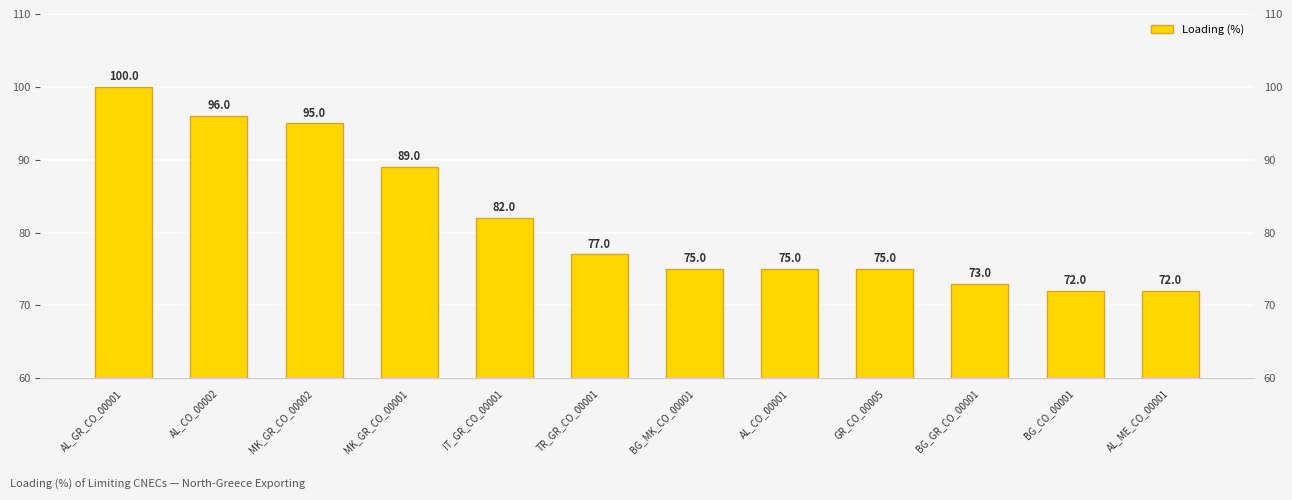

Where does the data first go above 77?

AL_GR_CO_00001